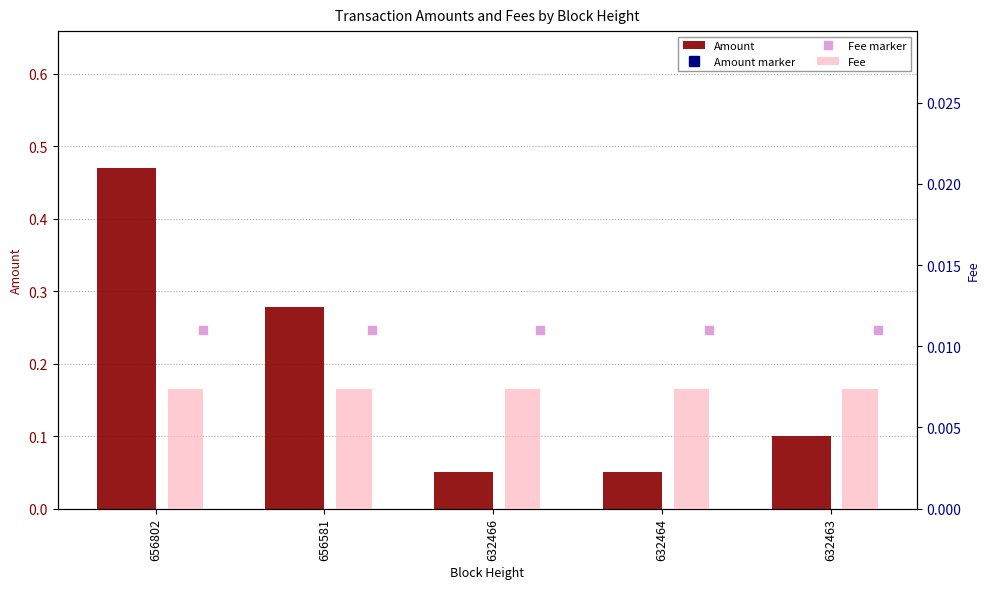

List the series in order of their overall mean, lowest first.

Fee, Amount